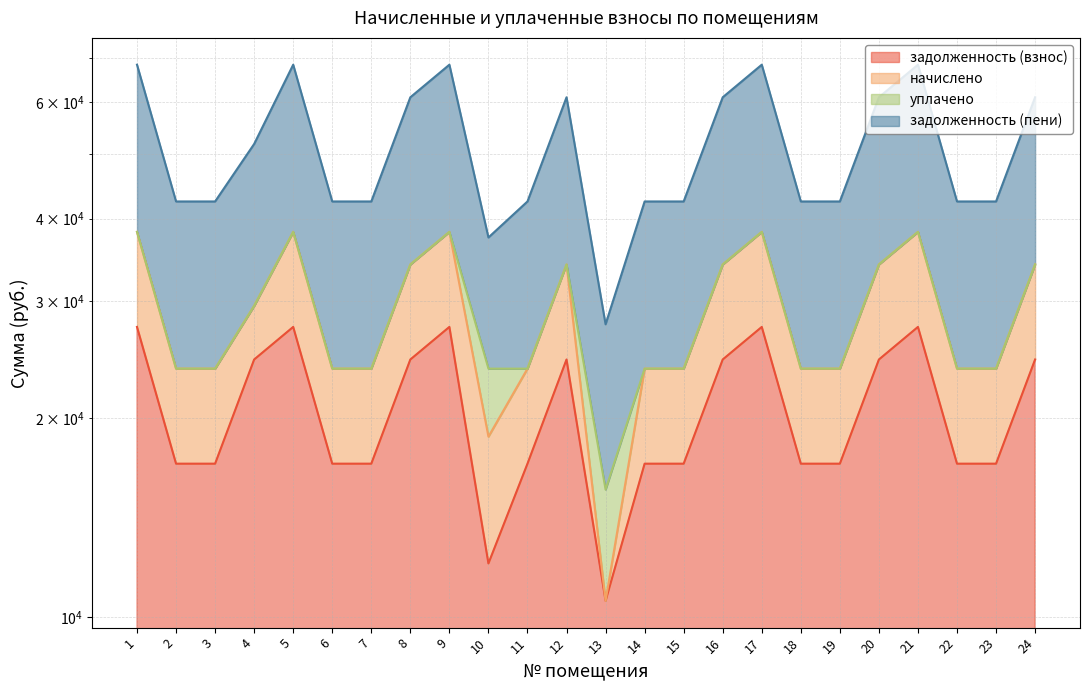

At which category does the chart reach its peak across all series?

1